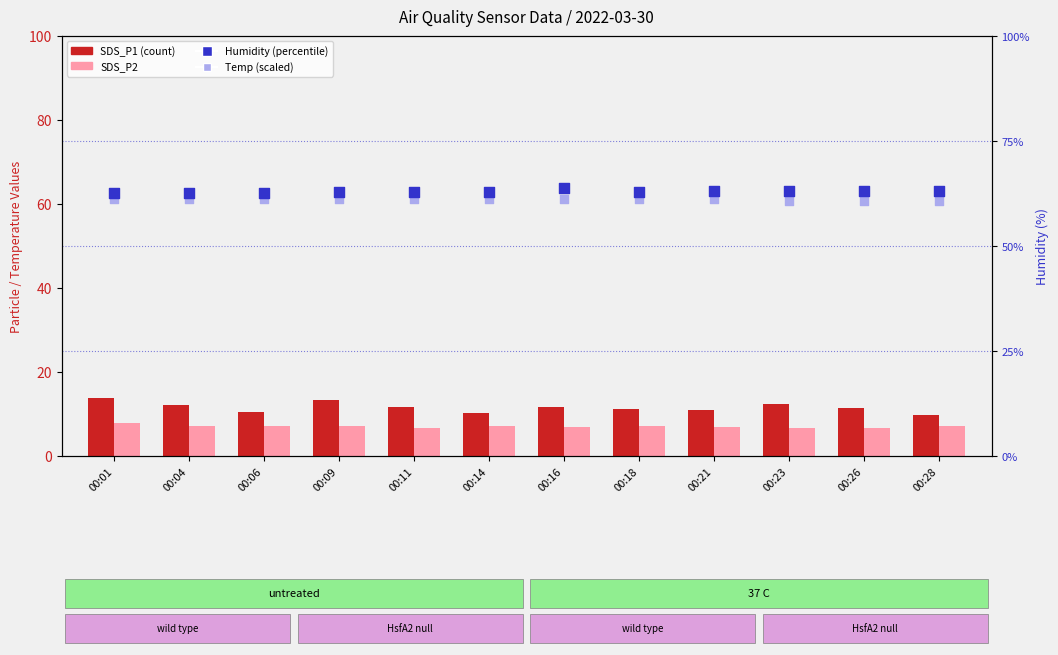

At how many categories does at least one series exceed 57?

12